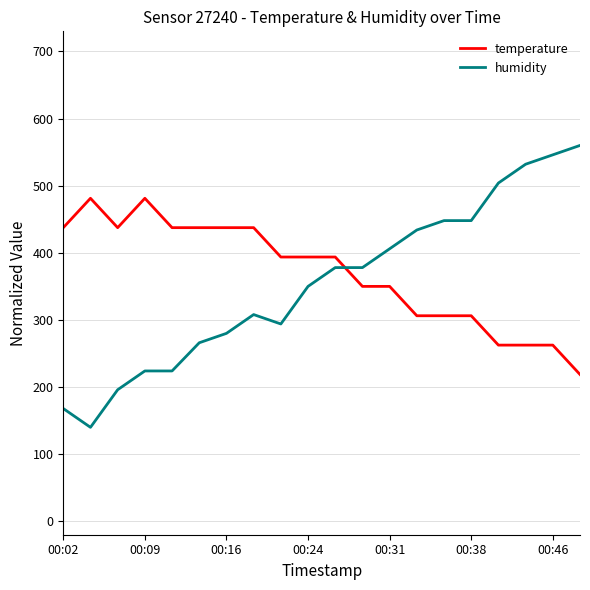

List the series in order of their peak value, highest first.

humidity, temperature